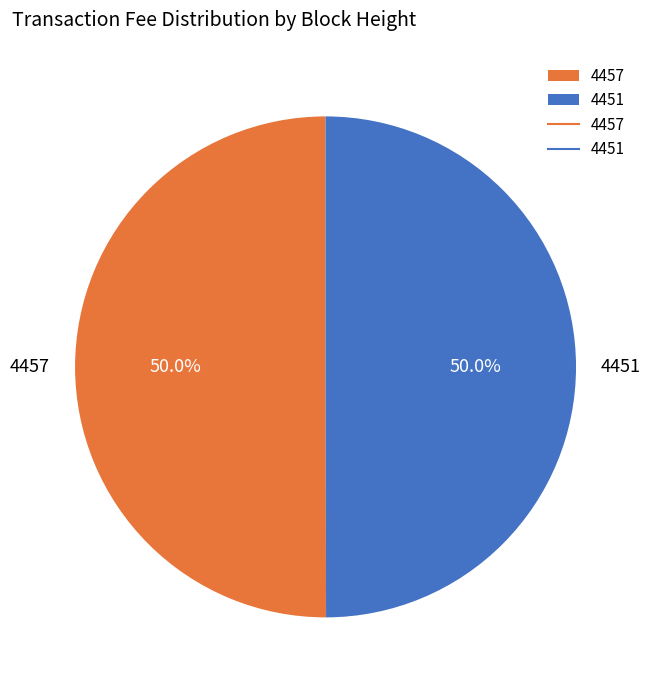

What portion of the pie excludes 4457?

50.0%